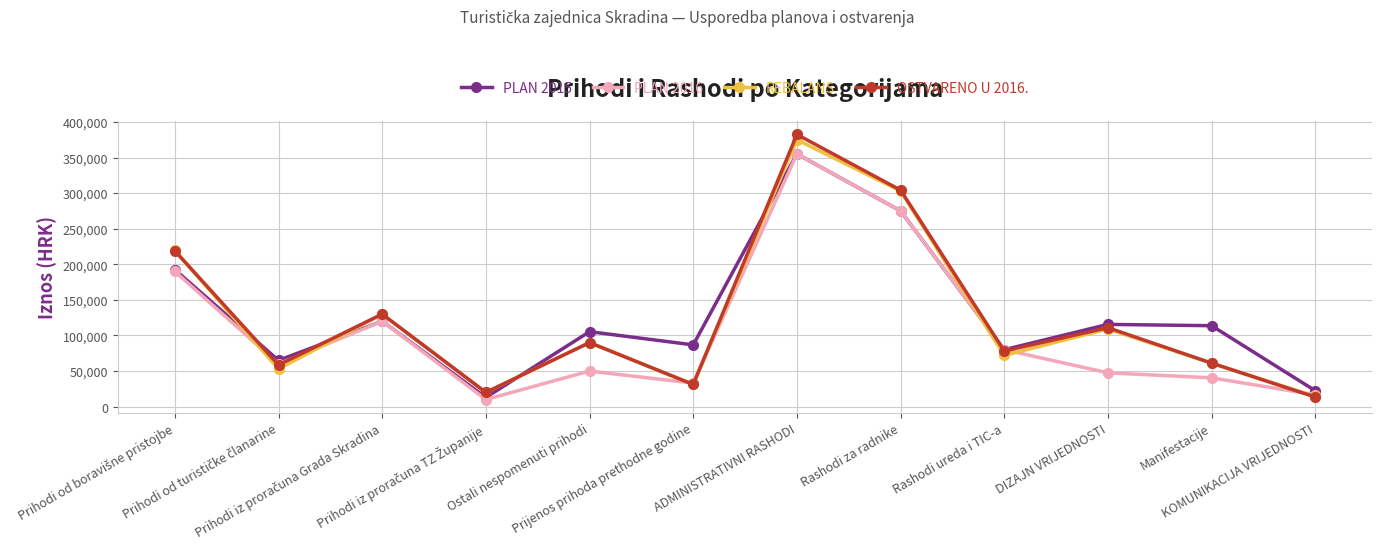

What is the smallest value displayed?

10000.0